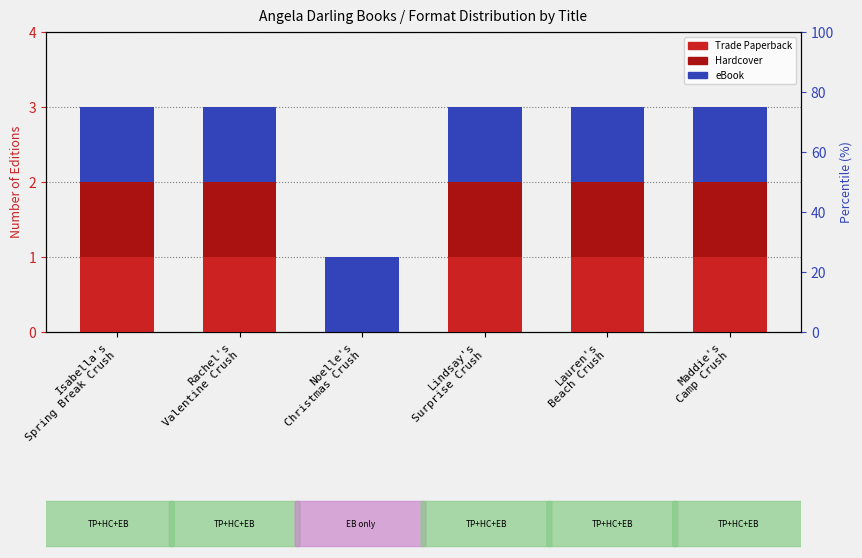

What is the lowest value of the eBook series?

1